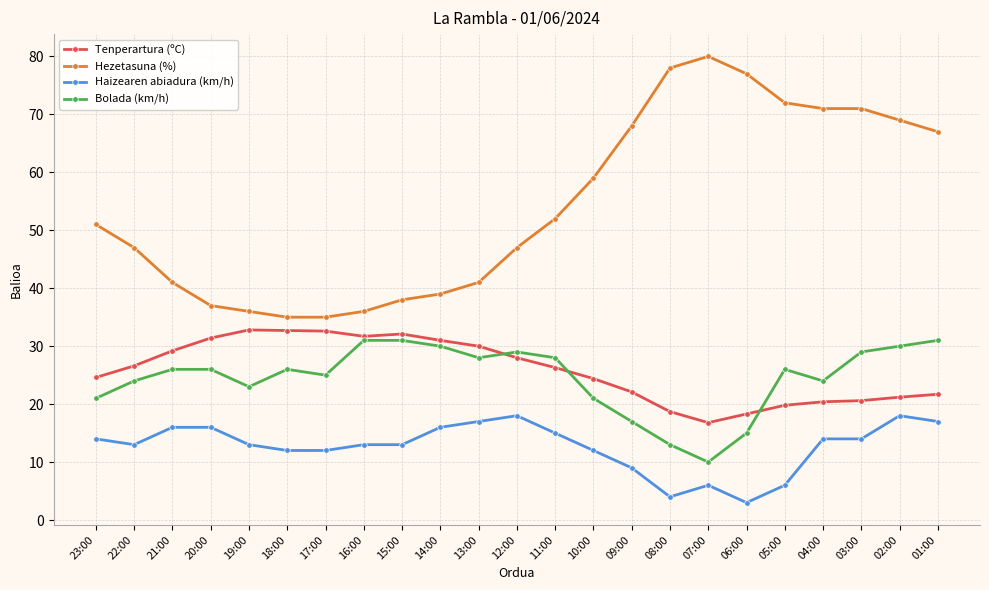

Does the chart display data point markers on the line(s)?

Yes